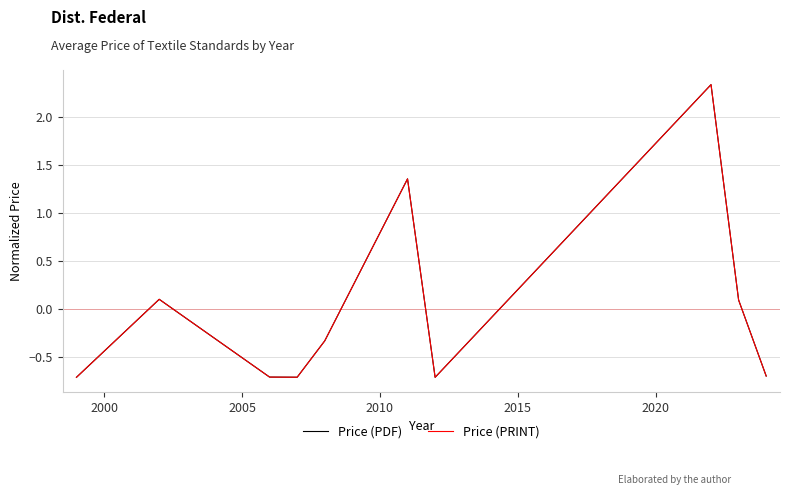

True or false: Price (PDF) and Price (PRINT) cross at least once.

False